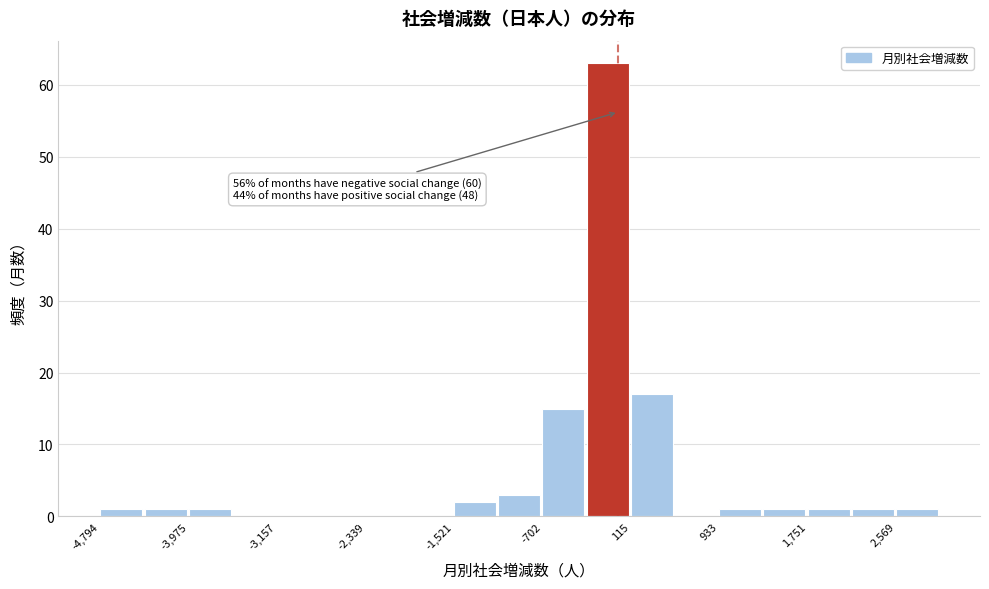

Over which range of the x-axis is the bar tallest?

-300 to 100